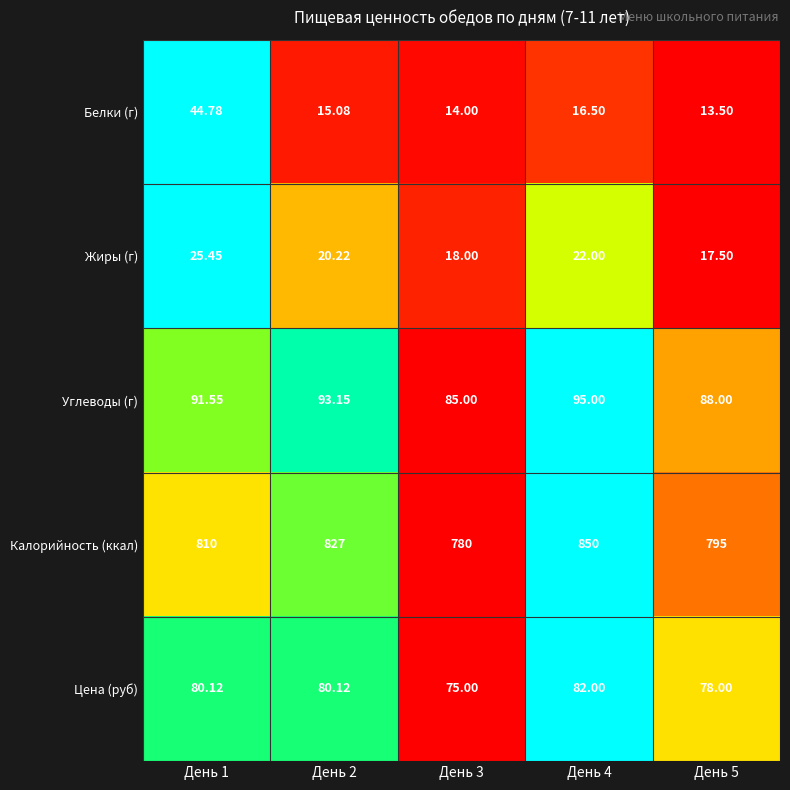

Which label corresponds to the smallest value in the chart?

День 5